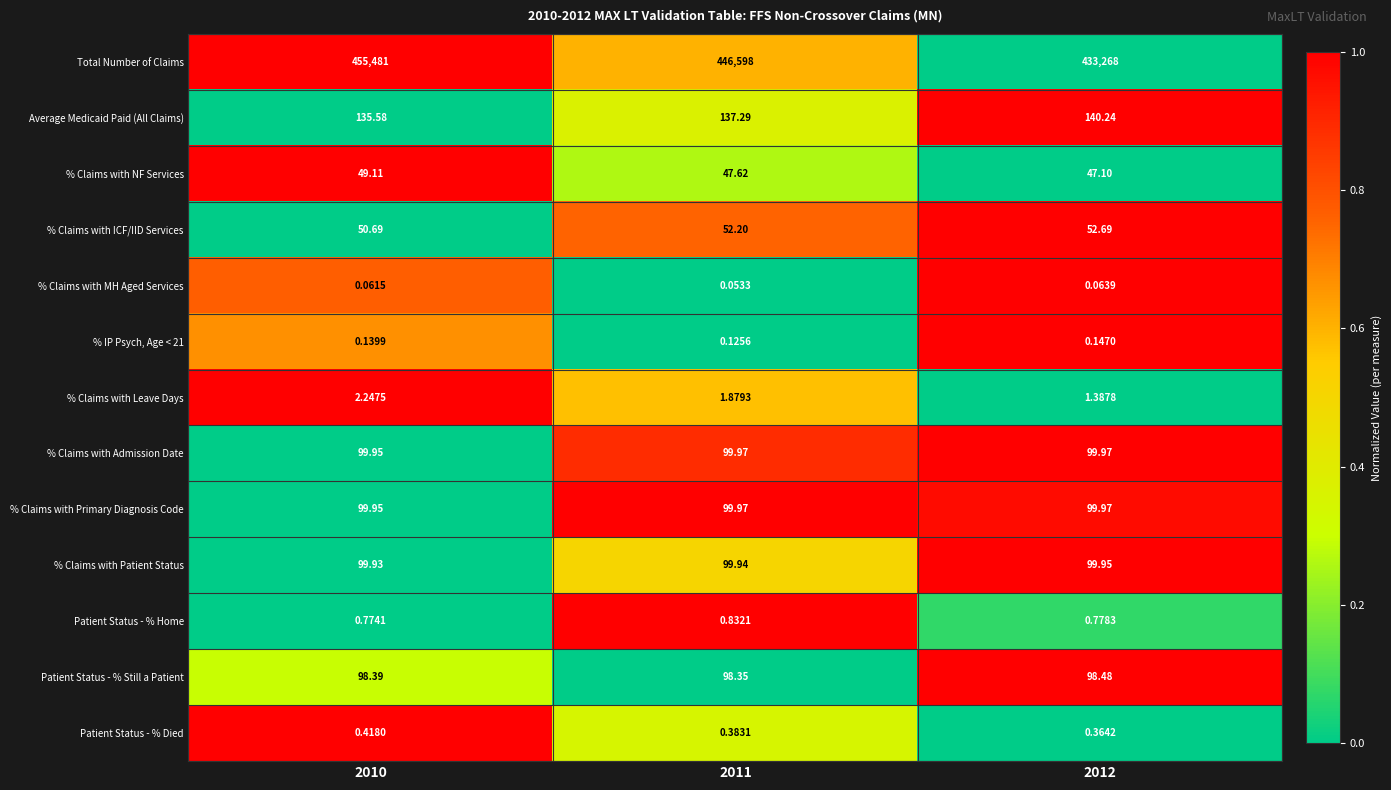

Is the value of % Claims with Admission Date at 2012 greater than the value of Patient Status - % Still a Patient at 2010?

Yes